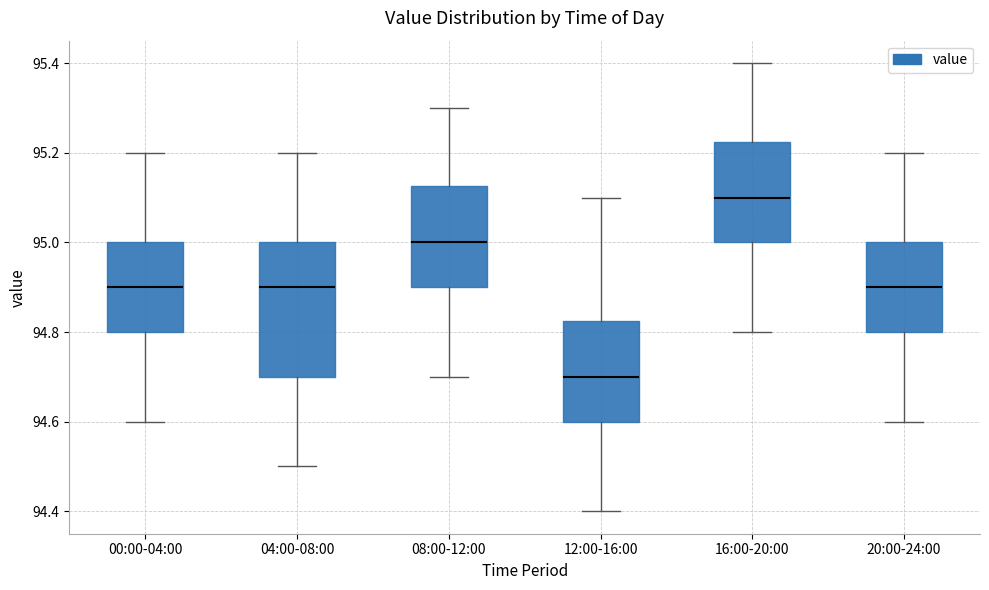

Reading left to right, transcribe this box plot: for each box, give where its median line is, the range the box spans, and where its two whiskers end, as read against the y-axis. The values are not printed on the chart, so give them approximately, as read against the axis.

00:00-04:00: median 94.90, box 94.80 to 95.00, whiskers 94.60 to 95.20
04:00-08:00: median 94.90, box 94.70 to 95.00, whiskers 94.50 to 95.20
08:00-12:00: median 95.00, box 94.90 to 95.12, whiskers 94.70 to 95.30
12:00-16:00: median 94.70, box 94.60 to 94.82, whiskers 94.40 to 95.10
16:00-20:00: median 95.10, box 95.00 to 95.22, whiskers 94.80 to 95.40
20:00-24:00: median 94.90, box 94.80 to 95.00, whiskers 94.60 to 95.20